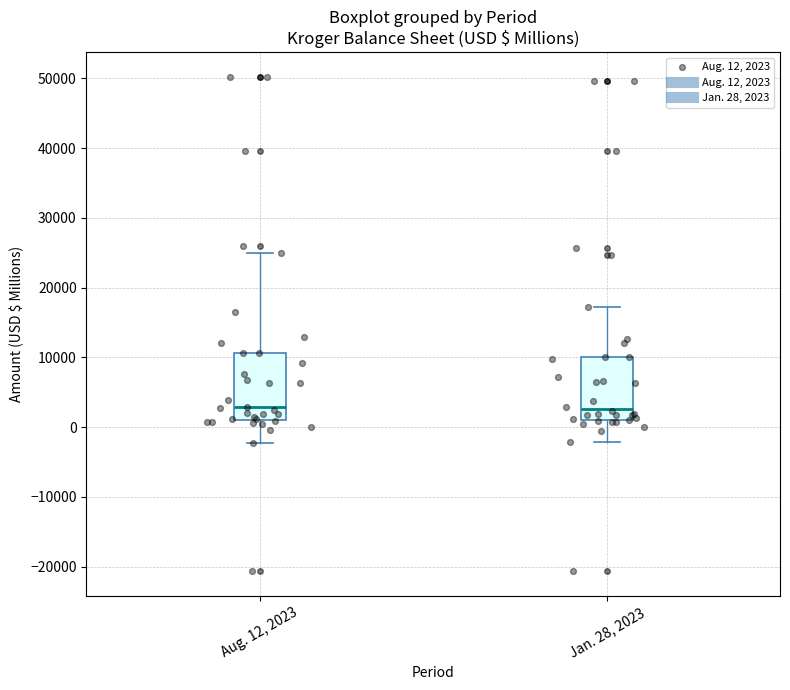

Reading left to right, transcribe this box plot: for each box, give where its median line is, the range the box spans, and where its two whiskers end, as read against the y-axis. The values are not printed on the chart, so give them approximately, as read against the axis.

Aug. 12, 2023: median 3000, box 1000 to 11000, whiskers -2000 to 25000
Jan. 28, 2023: median 3000, box 1000 to 10000, whiskers -2000 to 17000